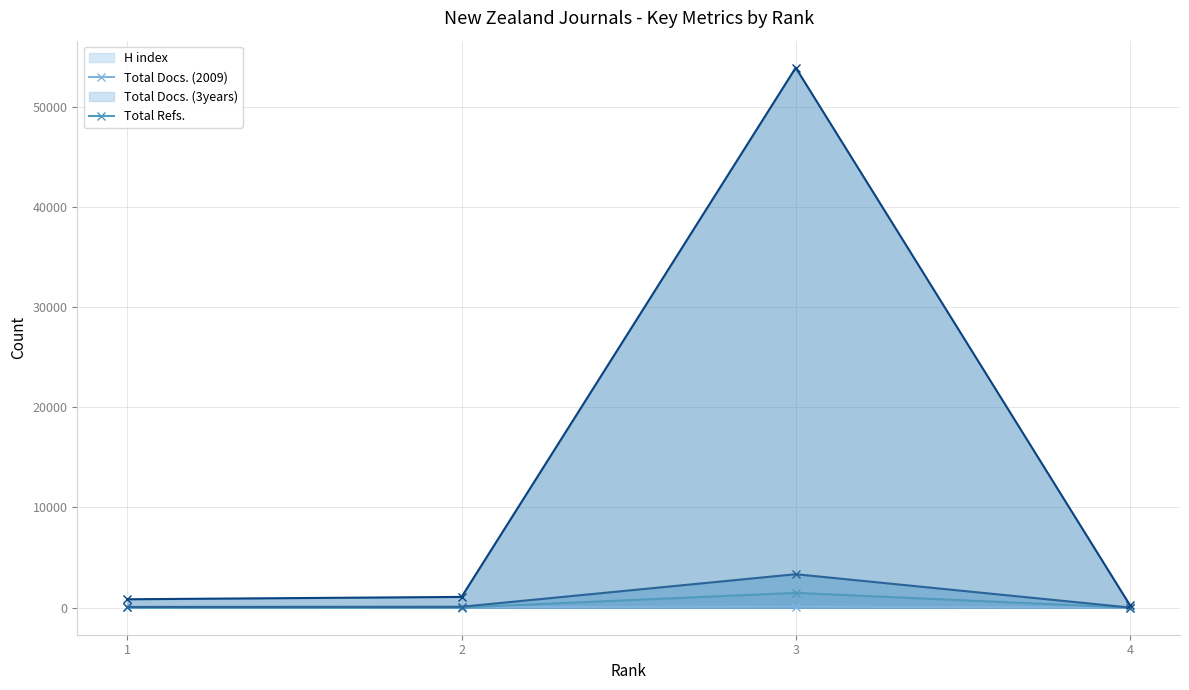

True or false: Total Docs. (2009) and Total Docs. (3years) intersect in this chart.

False